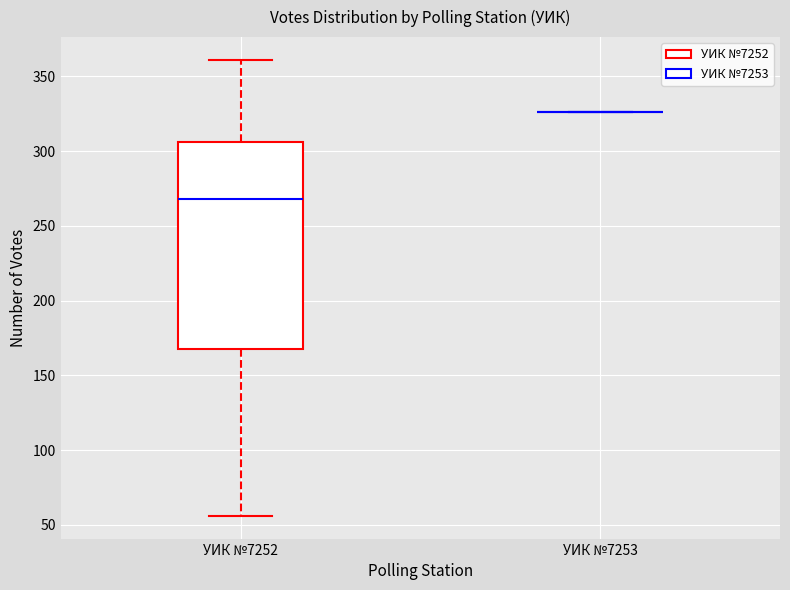

Reading left to right, read every box against the y-axis: the position of its median line, the range the box covers, and the ends of its whiskers. The values are not printed on the chart, so give them approximately, as read against the axis.

УИК №7252: median 270, box 170 to 305, whiskers 55 to 360
УИК №7253: box collapsed to a line at 325, whiskers 325 to 325